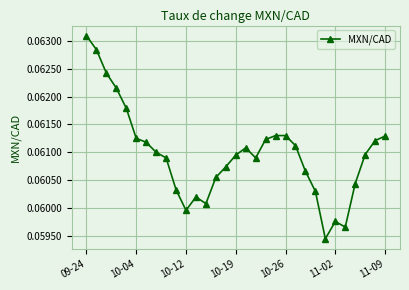

How many data points does each series have?

31